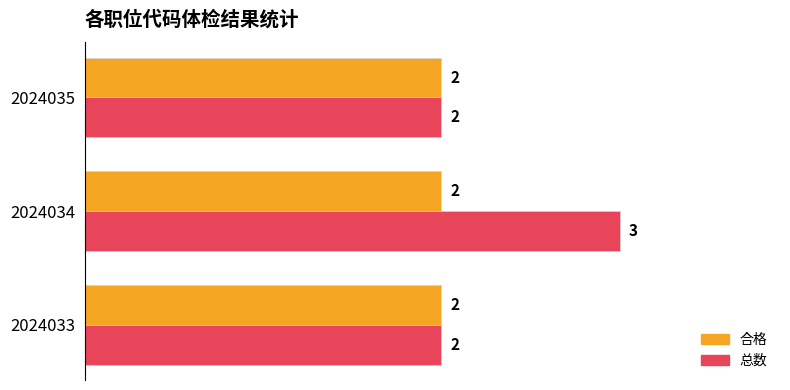

The value of 合格 at 2024034 is 2. True or false?

True